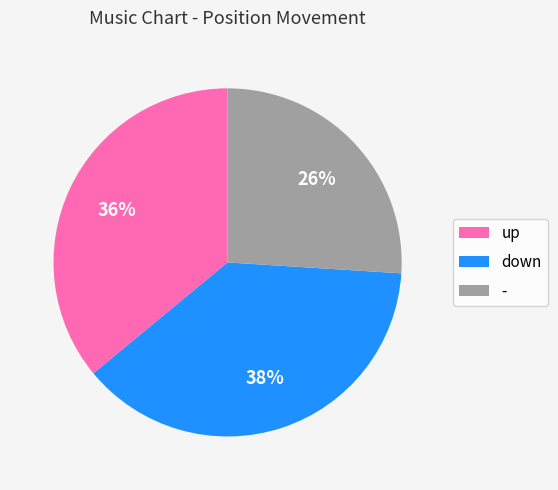

Is there a majority slice in this chart?

No